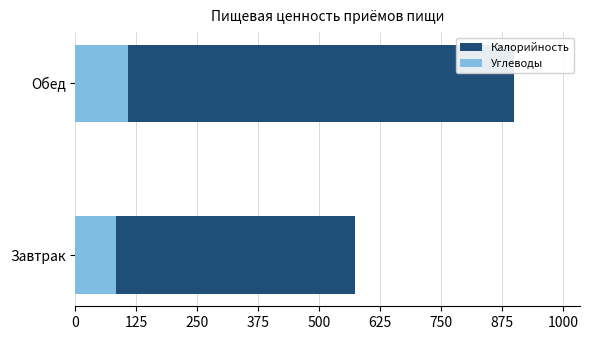

Is the value of Калорийность at Завтрак greater than the value of Углеводы at Обед?

Yes